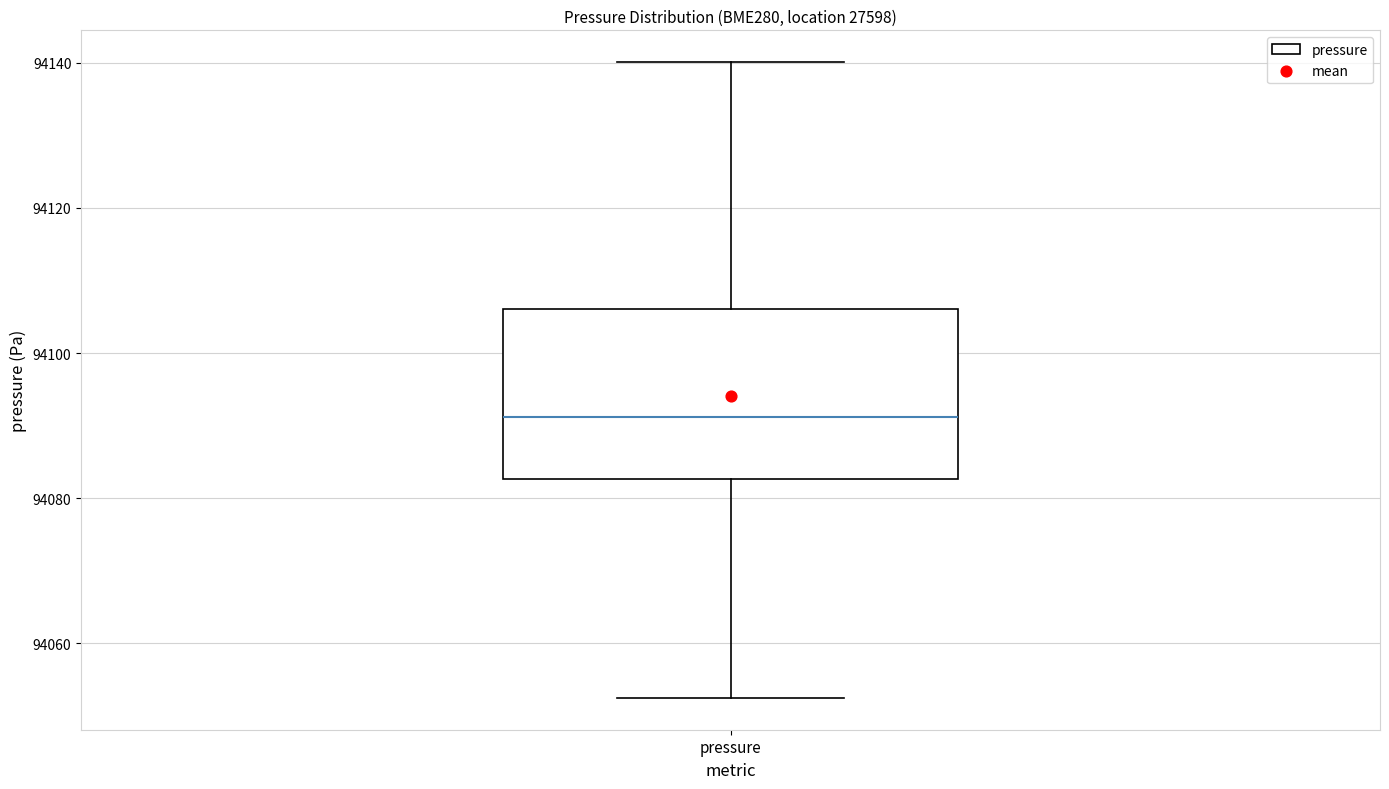

Transcribe this box plot: give where the median line is, the range the box spans, and where the two whiskers end, as read against the y-axis. The values are not printed on the chart, so give them approximately, as read against the axis.

median 94092, box 94082 to 94106, whiskers 94052 to 94140